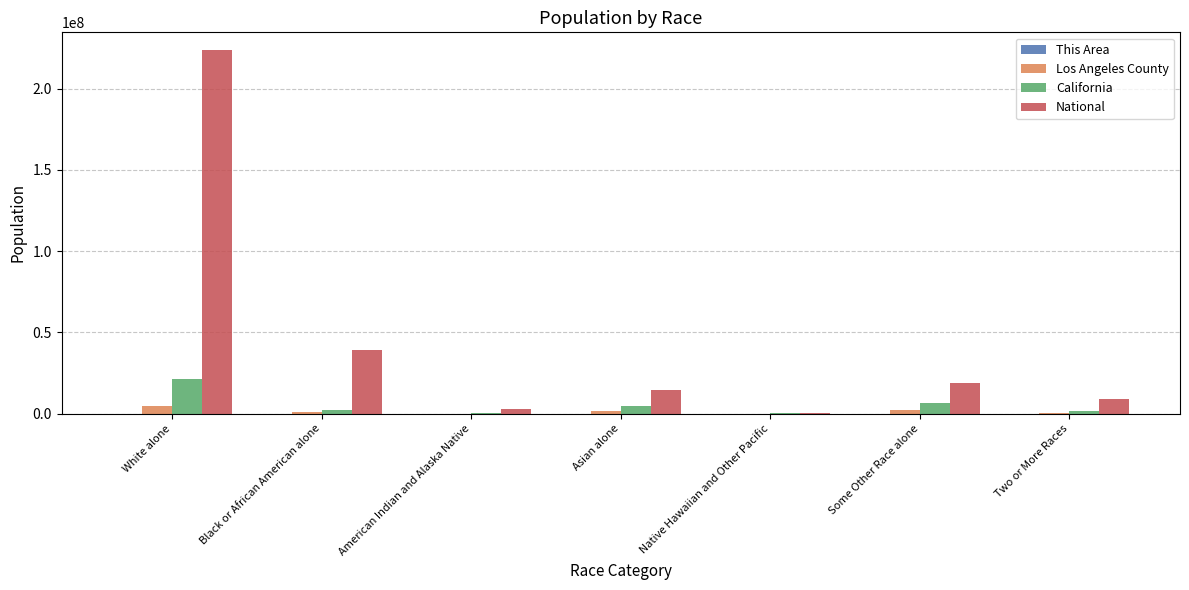

Which series changed the most between White alone and Black or African American alone?

National